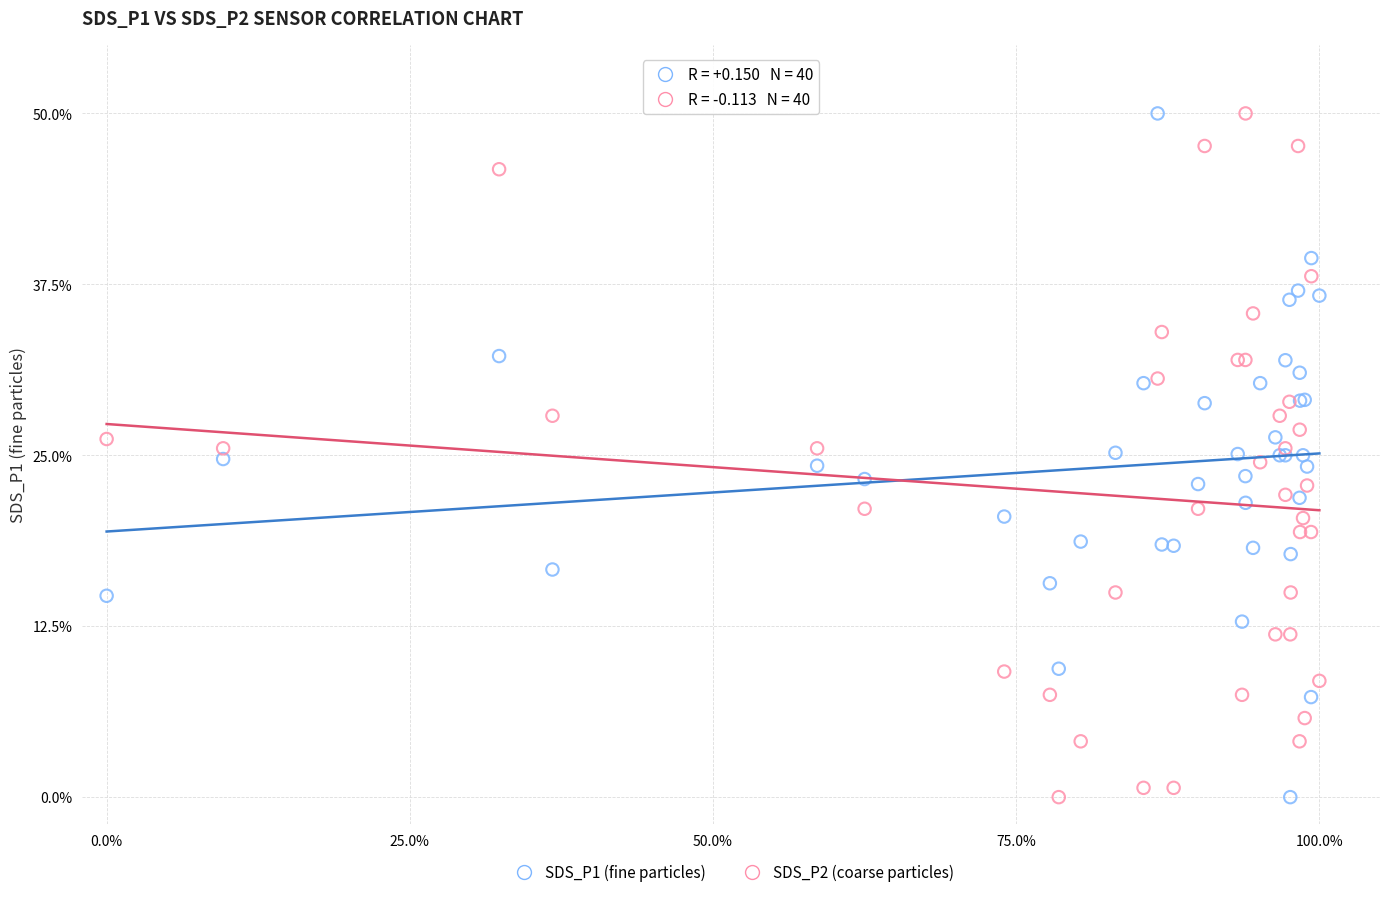

What are all the series names shown in the legend?

SDS_P1 (fine particles), SDS_P2 (coarse particles)